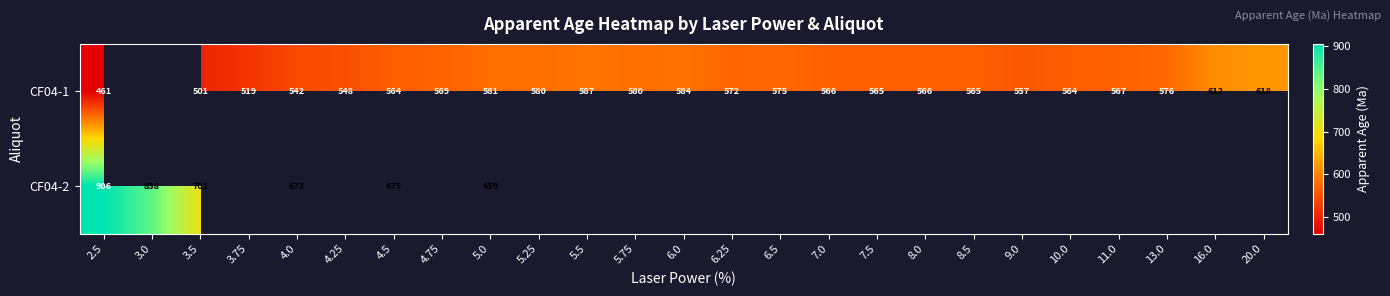

Is the value of CF04-1 at 4.5 greater than the value of CF04-2 at 3.0?

No